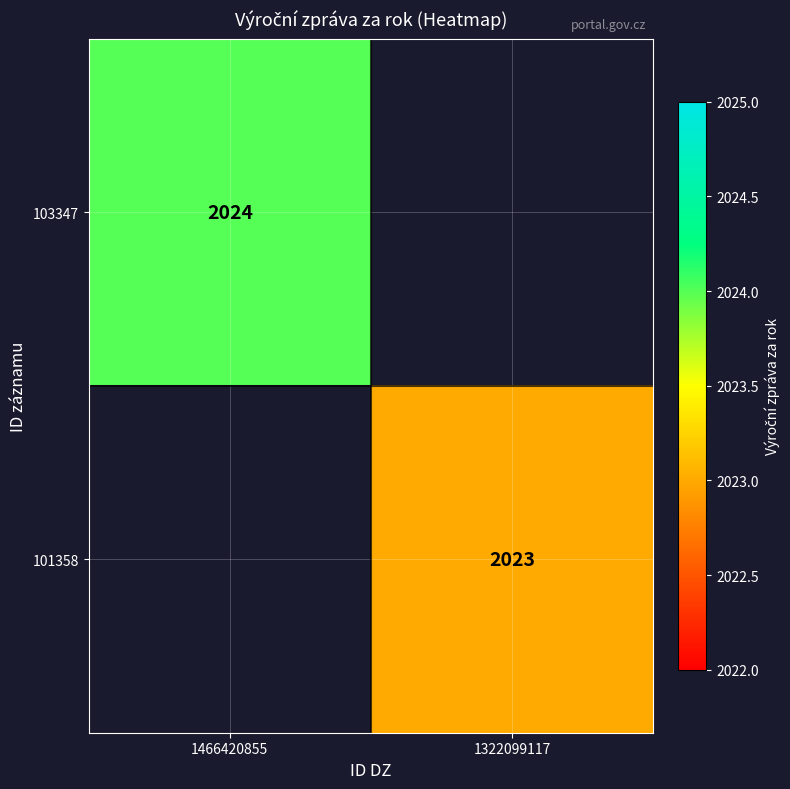

True or false: 101358 has a value of 2023 at 1322099117.

True